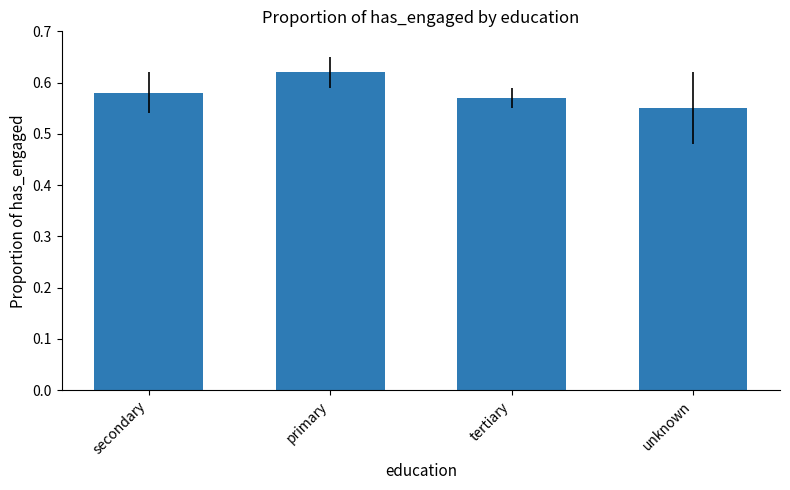

What is the sum of the values at primary and tertiary?

1.2